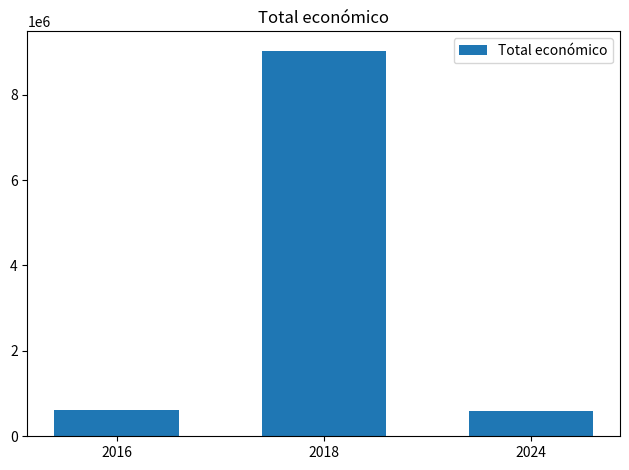

What is the average value?

3409610